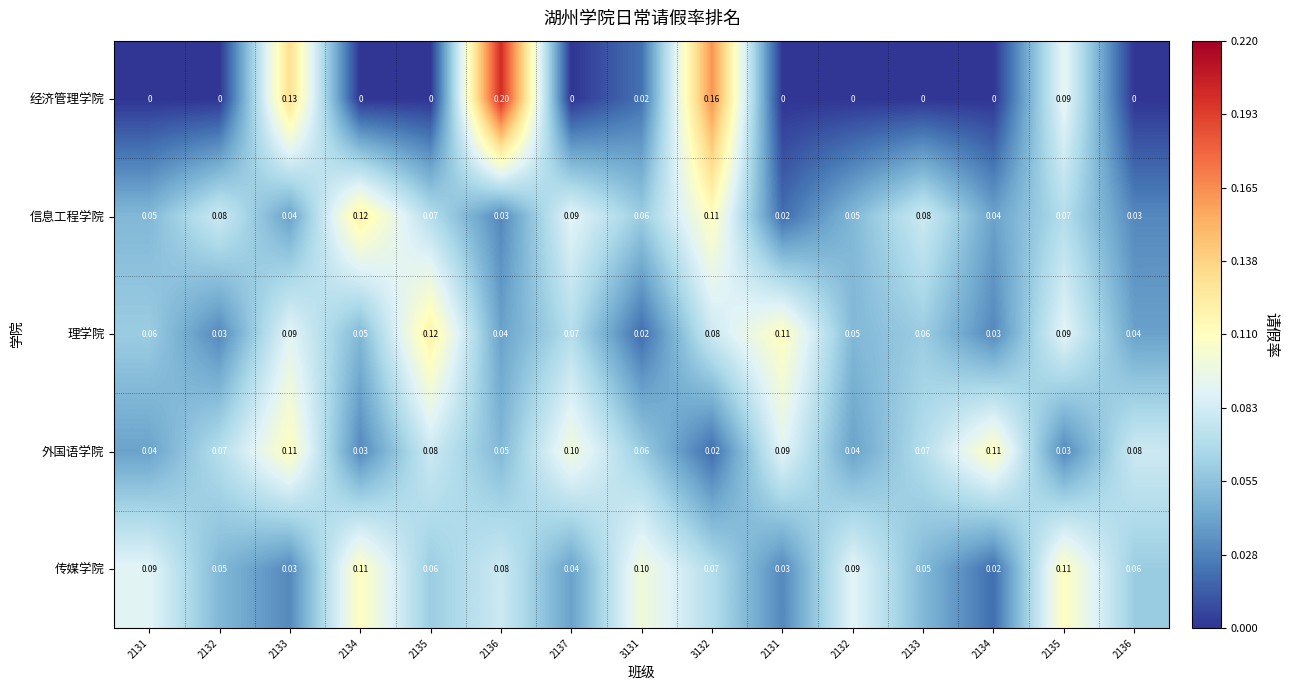

Which label corresponds to the largest value in the chart?

2136